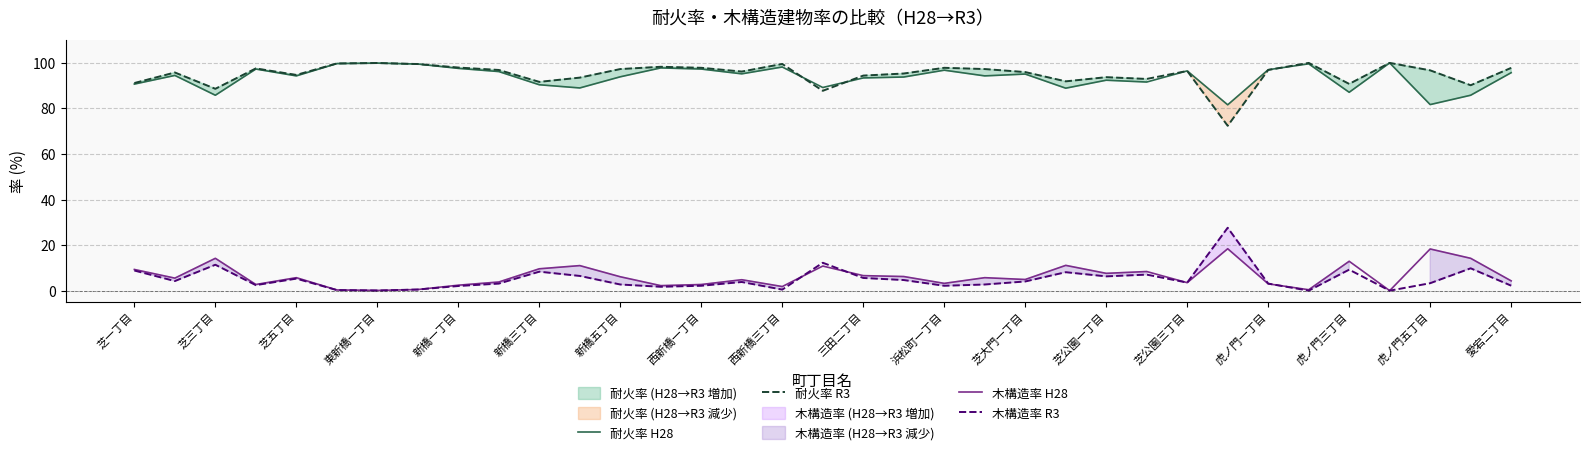

In 木構造率 H28, how many points are lower than both neighbors (excluding endpoints)?

11